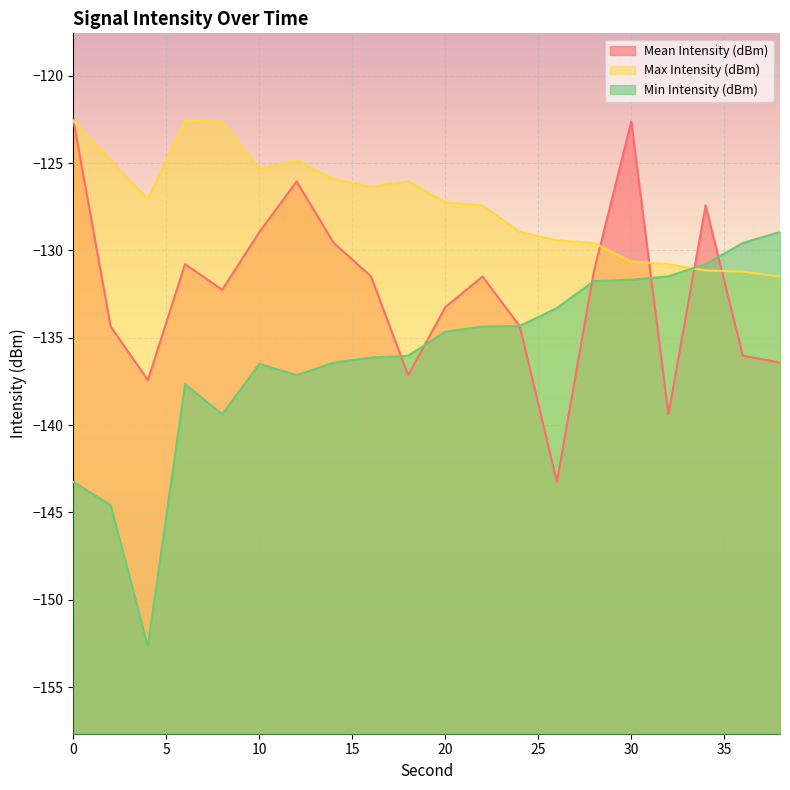

What is the highest value of the Mean Intensity (dBm) series?

-122.6